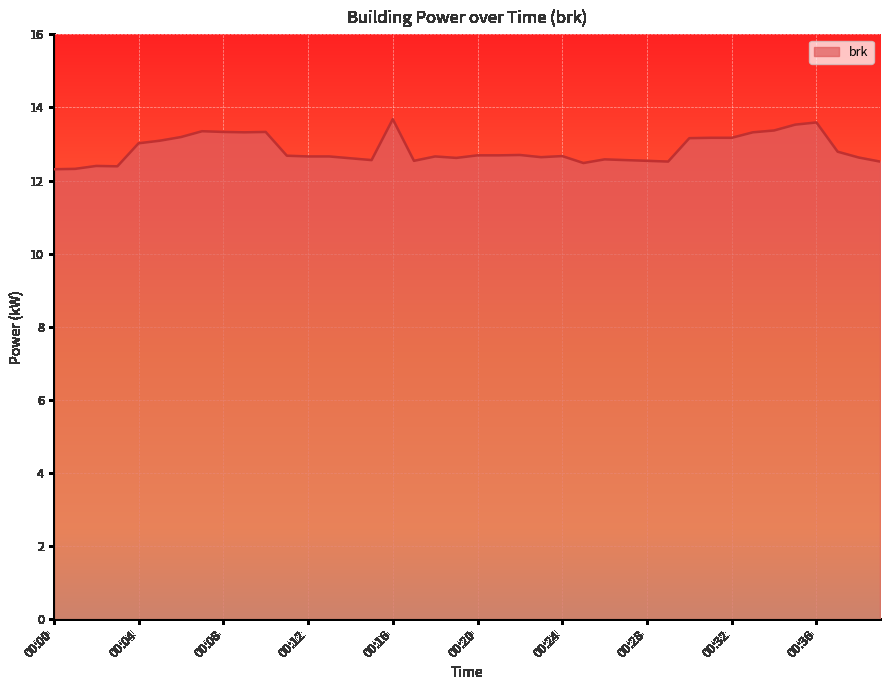

What is the difference between the maximum and minimum values?

1.4